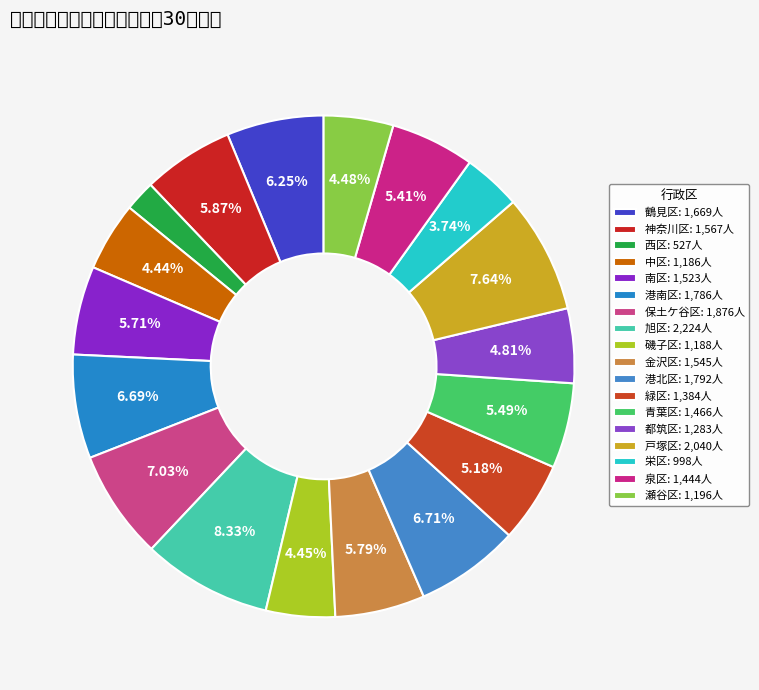

Is there a majority slice in this chart?

No